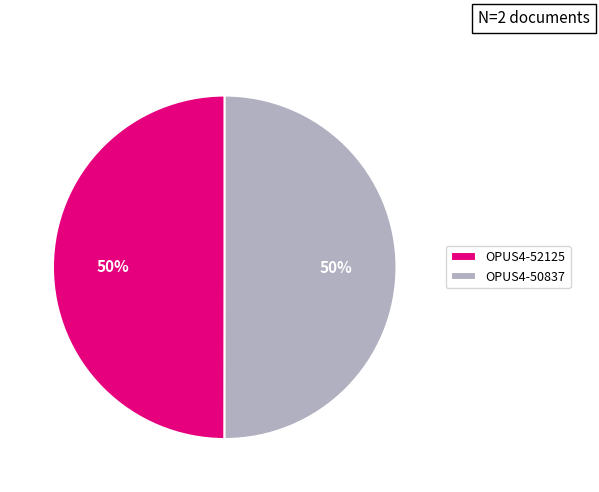

What percentage is the OPUS4-52125 slice, to the nearest percent?

50%